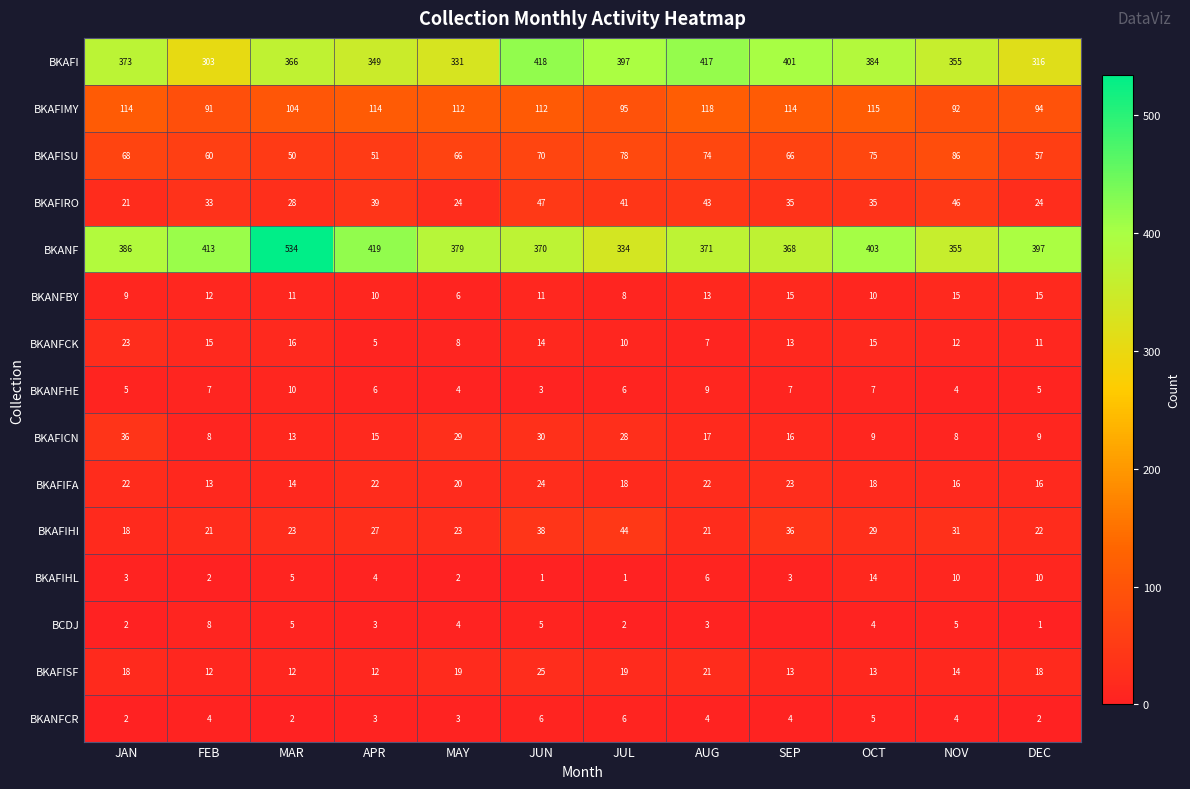

How many data points does each series have?

12